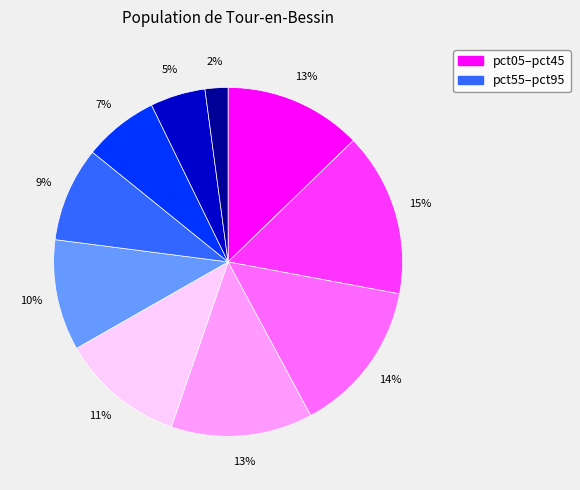

To the nearest percent, what is the difference between the largest and smallest slice percentages?

13%